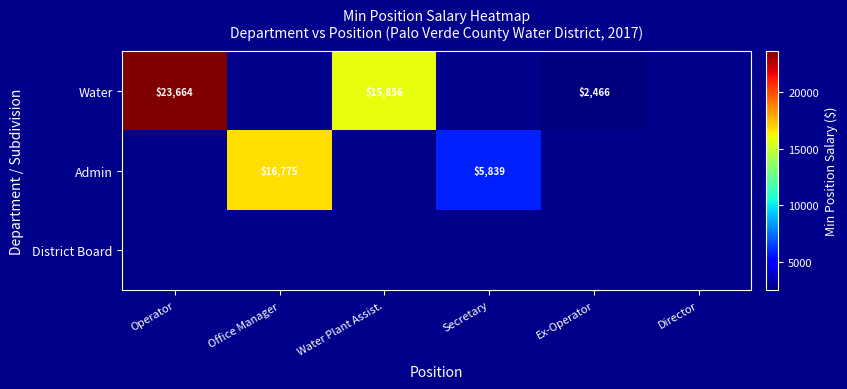

How many data points does each series have?

6